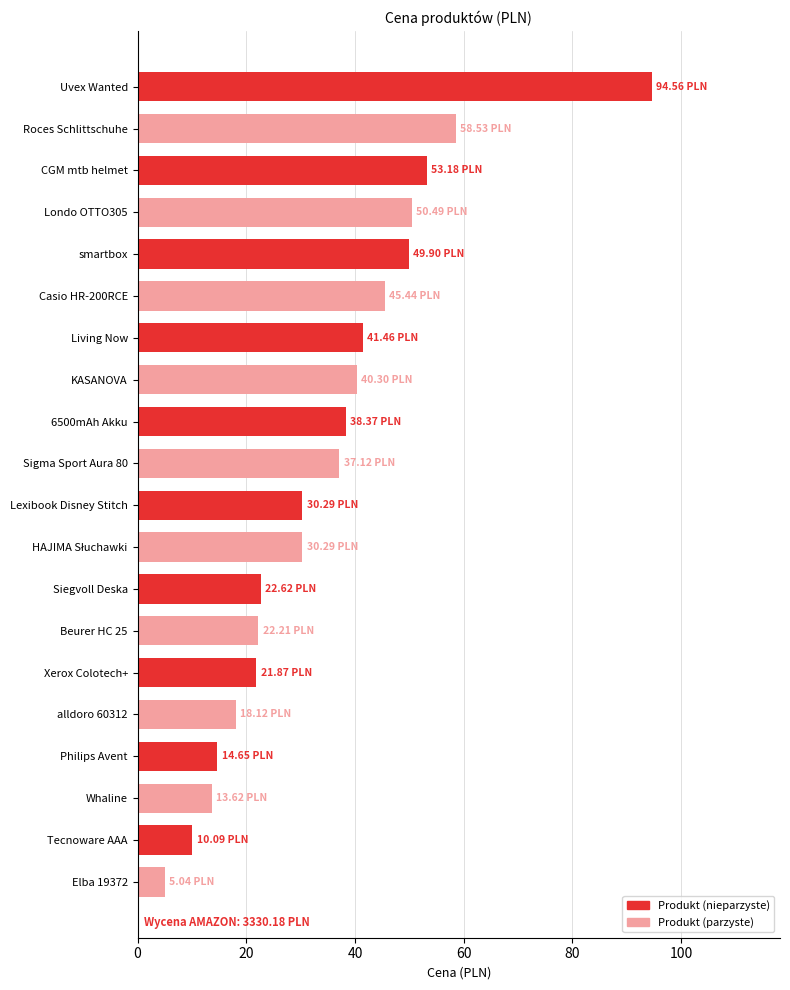

List the labels in order of Produkt (parzyste) value, largest first.

Uvex Wanted, CGM mtb helmet, smartbox, Living Now, 6500mAh Akku, Lexibook Disney Stitch, Siegvoll Deska, Xerox Colotech+, Philips Avent, Tecnoware AAA